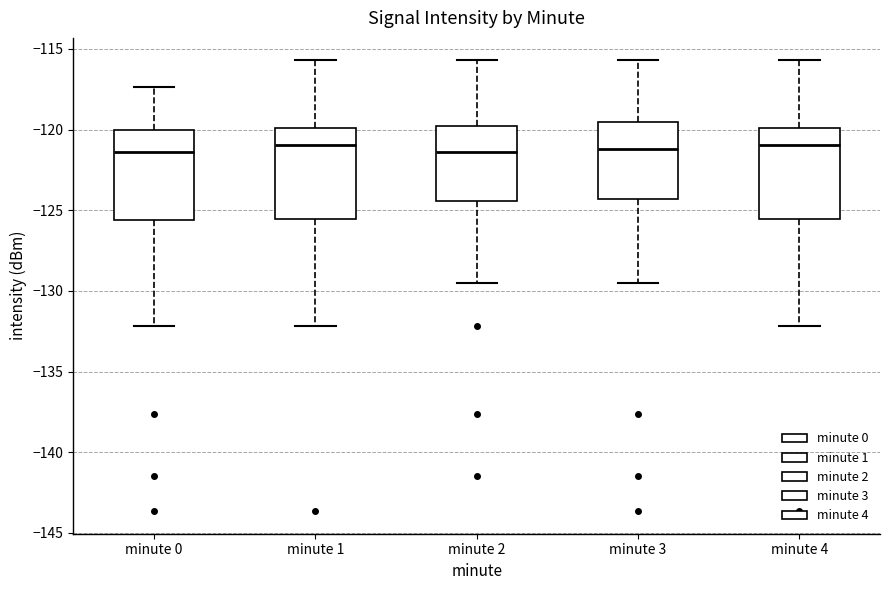

Reading left to right, transcribe this box plot: for each box, give where its median line is, the range the box spans, and where its two whiskers end, as read against the y-axis. The values are not printed on the chart, so give them approximately, as read against the axis.

minute 0: median -121.5, box -125.5 to -120.0, whiskers -132.0 to -117.5
minute 1: median -121.0, box -125.5 to -120.0, whiskers -132.0 to -115.5
minute 2: median -121.5, box -124.5 to -120.0, whiskers -129.5 to -115.5
minute 3: median -121.0, box -124.5 to -119.5, whiskers -129.5 to -115.5
minute 4: median -121.0, box -125.5 to -120.0, whiskers -132.0 to -115.5